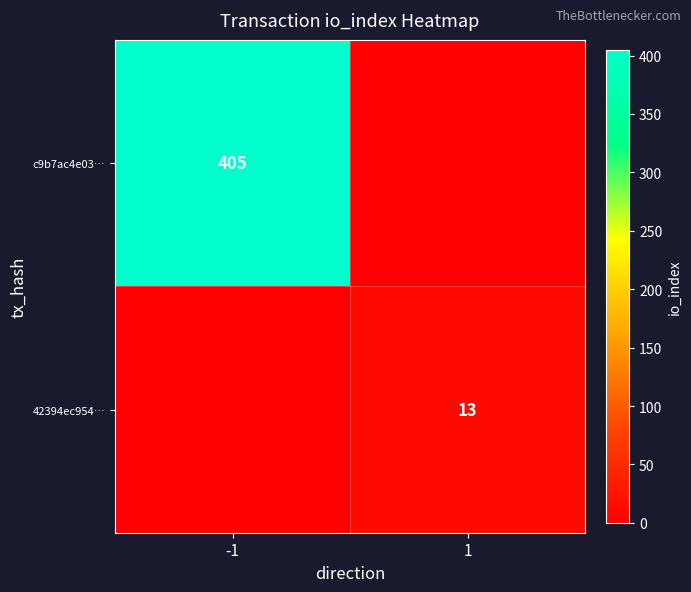

True or false: c9b7ac4e03… has a value of 223 at -1.

False